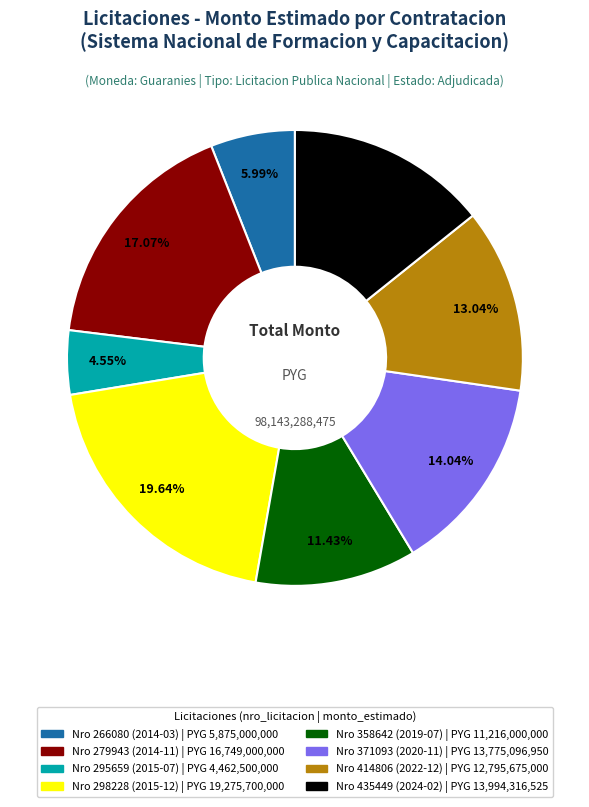

To the nearest percent, what is the average slice percentage?

12%